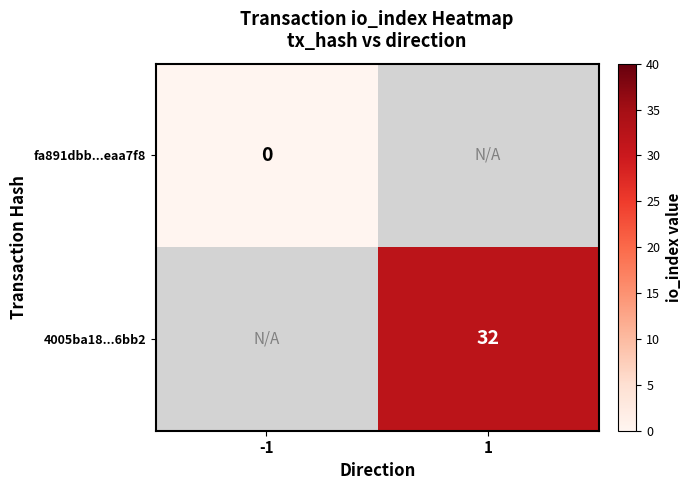

The 4005ba18...6bb2 series shows 10 at 1. True or false?

False